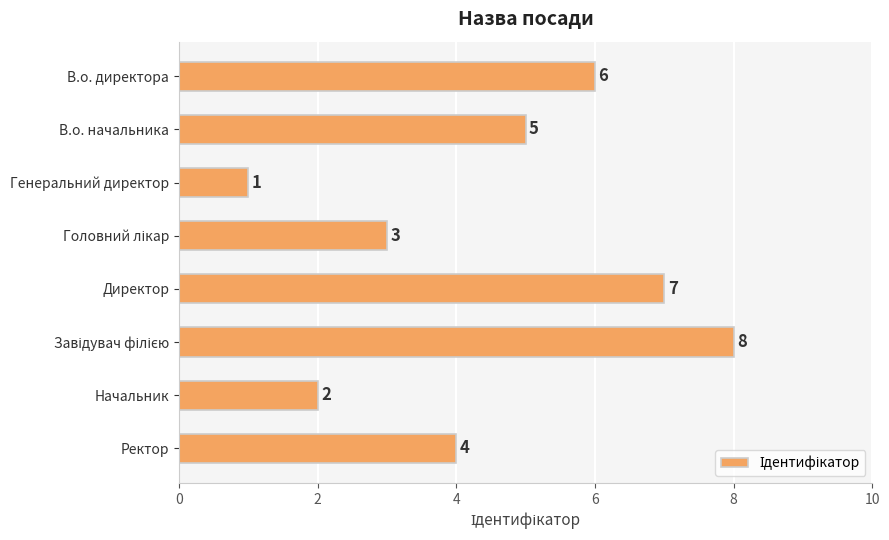

Is it true that the value at Ректор is 4?

True